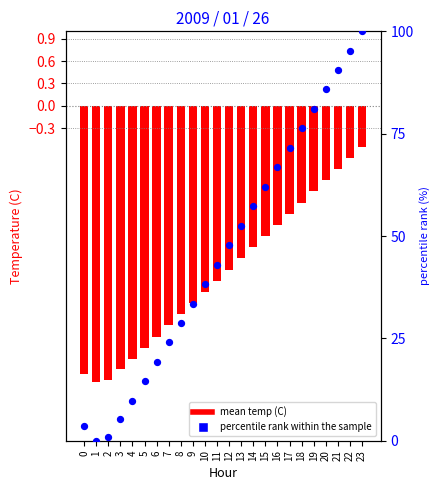

At which category is the sum across all series the highest?

23